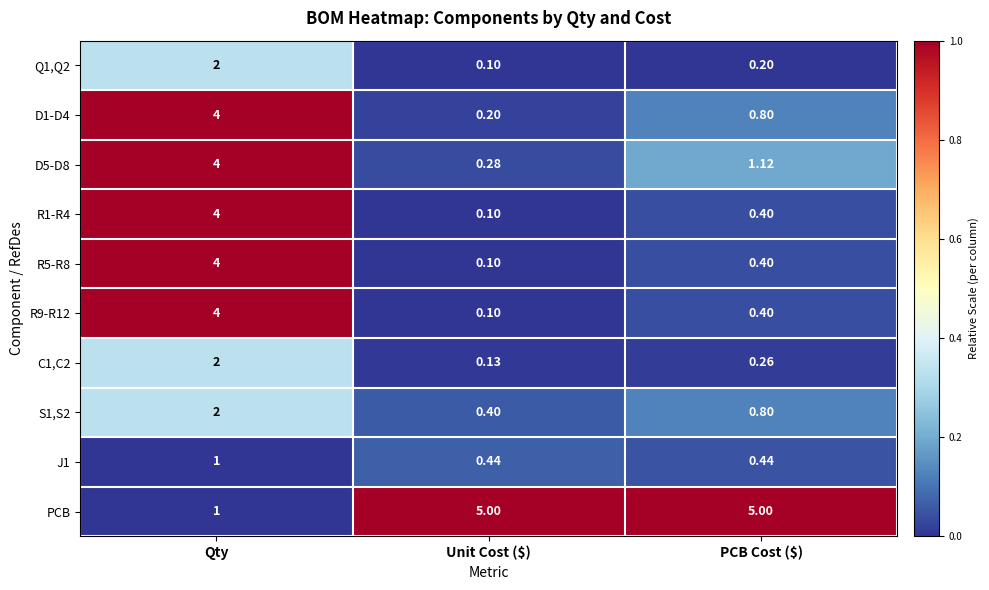

At which label does D1-D4 reach its minimum?

Unit Cost ($)